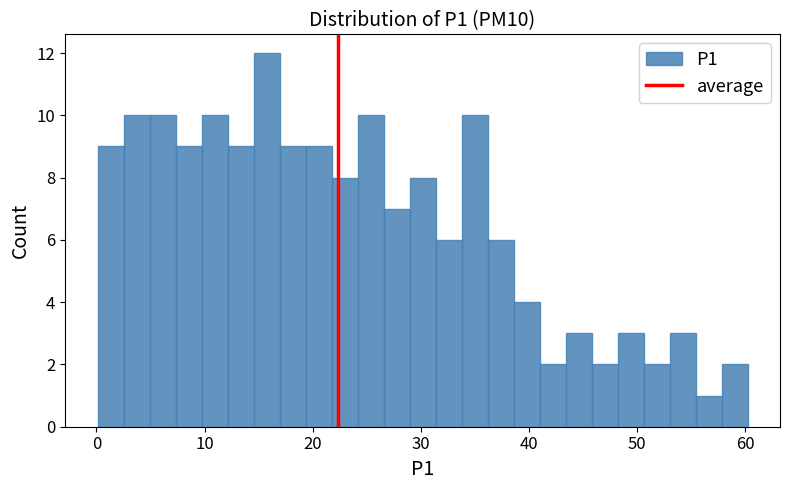

Around what value on the x-axis is the tallest bar? Give the approximate position of its centre, as read against the axis.

16